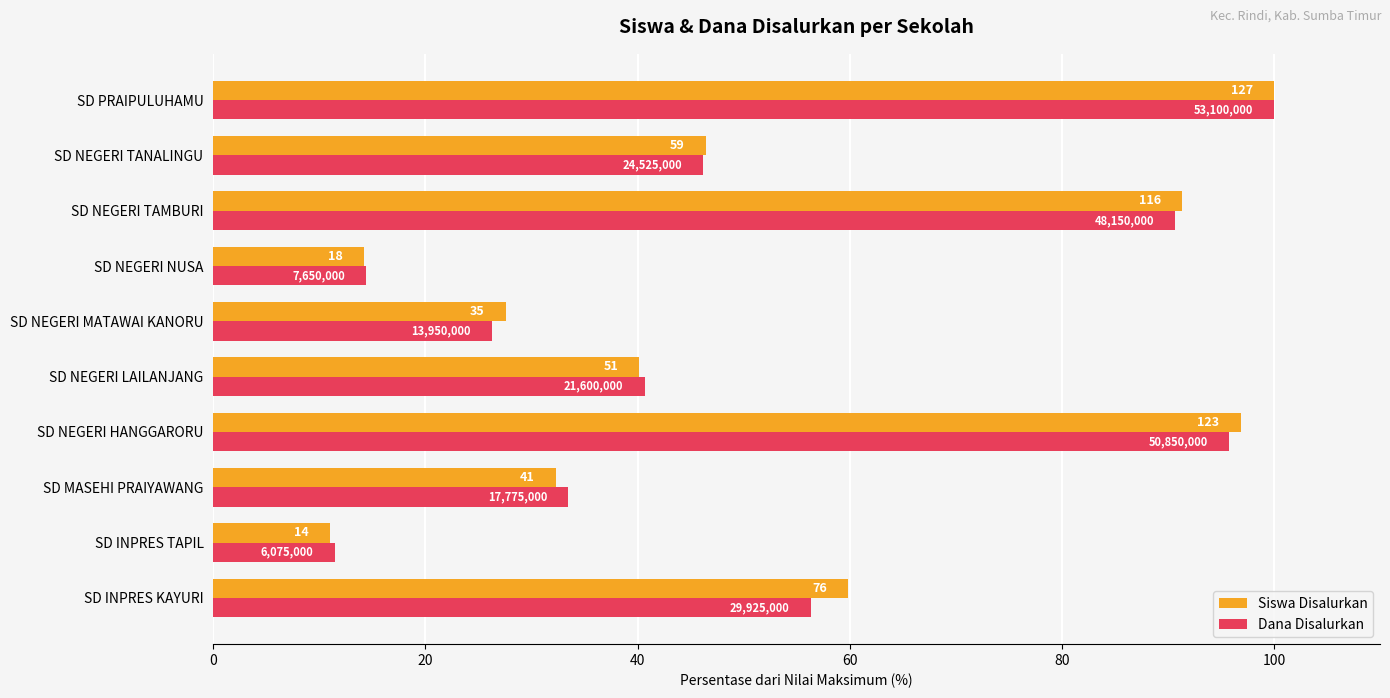

What are all the series names shown in the legend?

Siswa Disalurkan, Dana Disalurkan